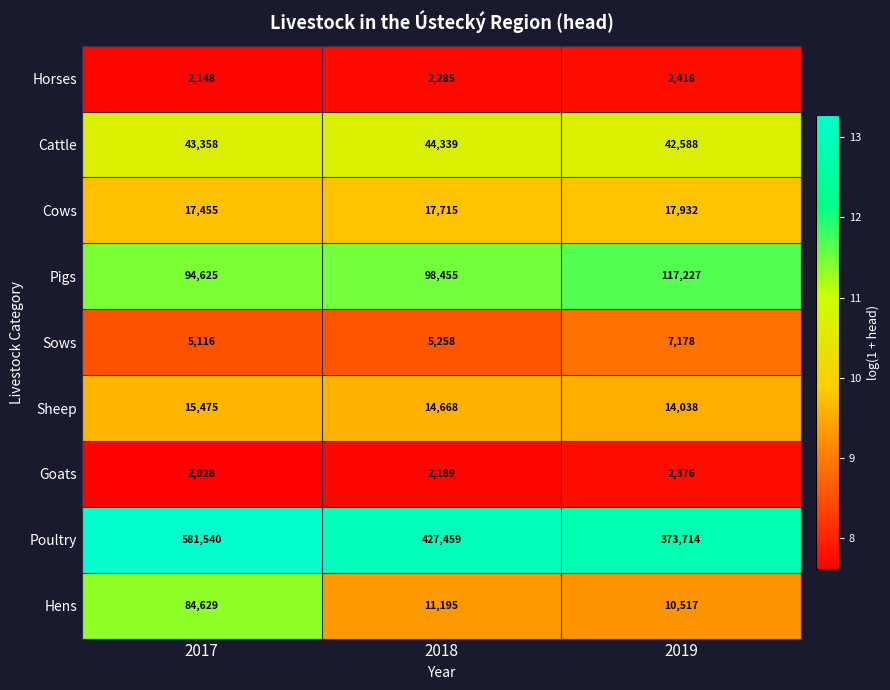

What value does the Poultry series have at 2017, to the nearest 50?

581550